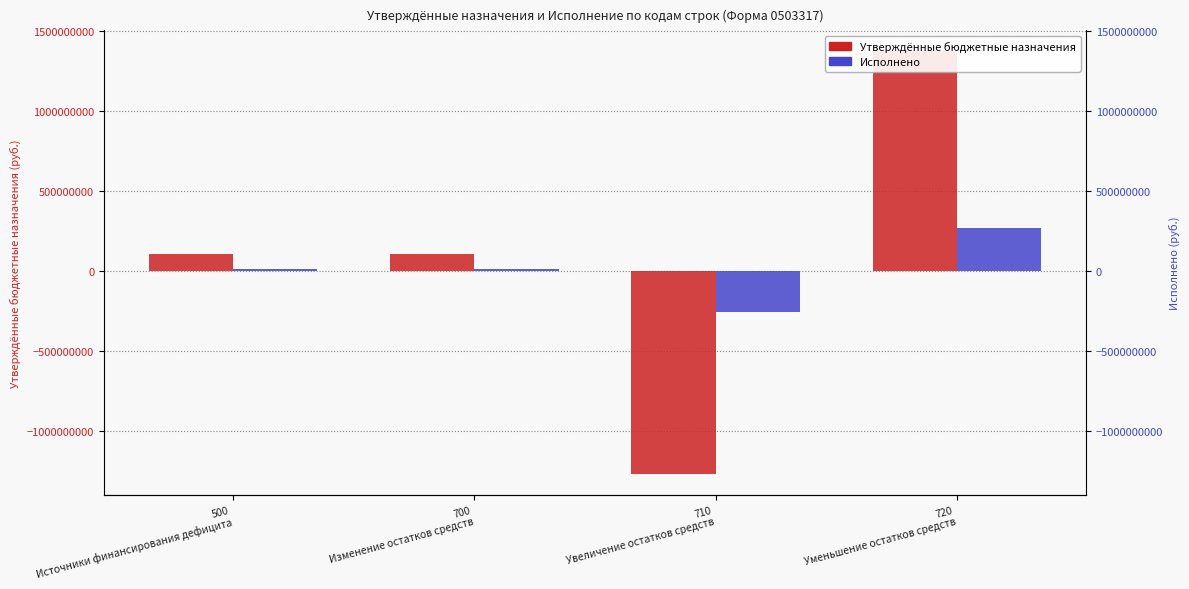

How many bars are there in total?

8